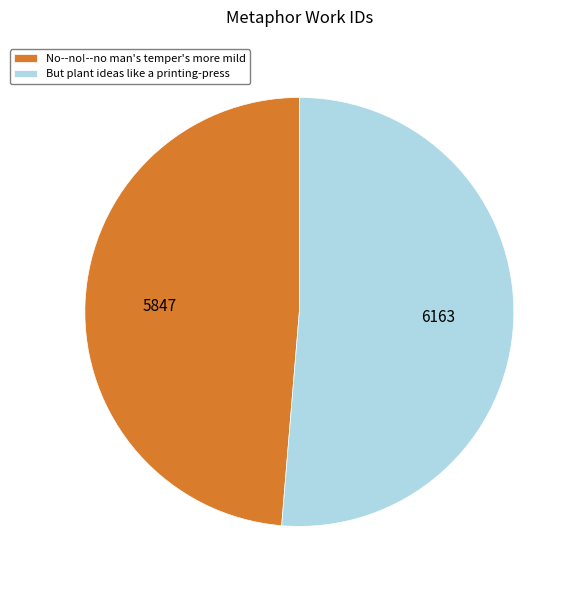

Is the sum of But plant ideas like a printing-press and No--no!--no man's temper's more mild greater than half?

Yes